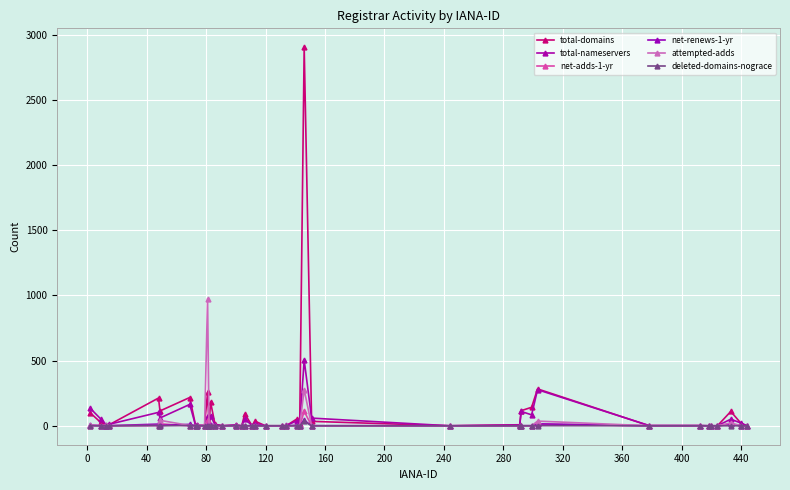

How many lines are shown in the chart?

6